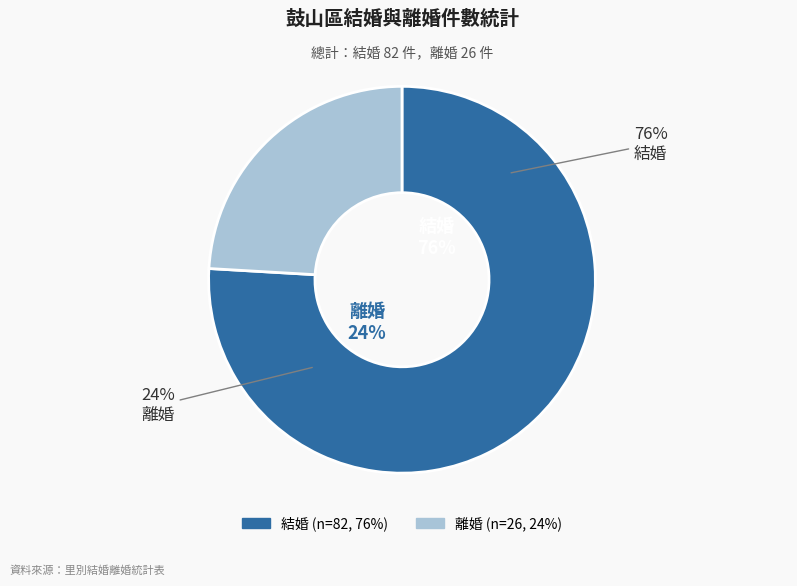

Which slice is the smallest?

離婚